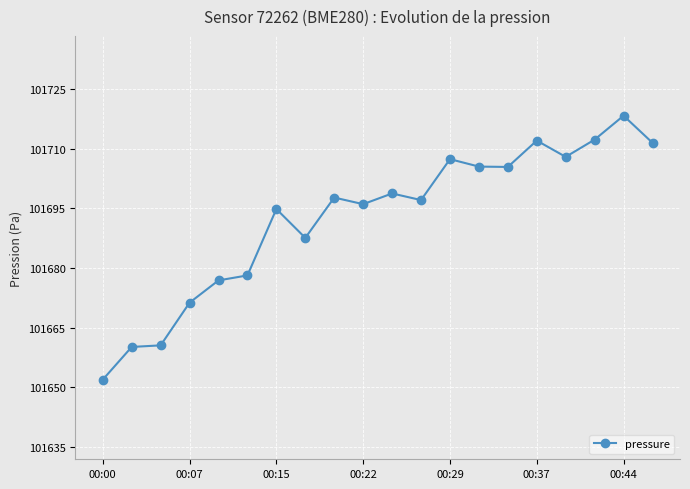

True or false: there are more than 2 points higher than both neighbors.

True